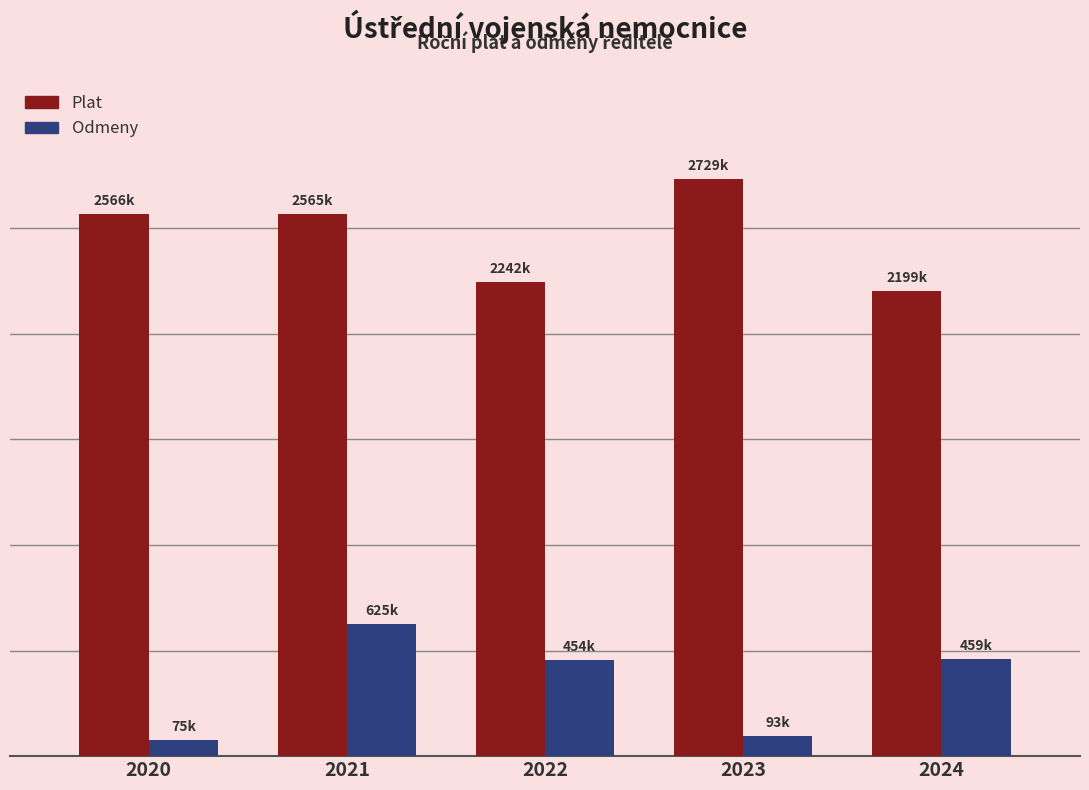

List the series in order of their peak value, highest first.

Plat, Odmeny